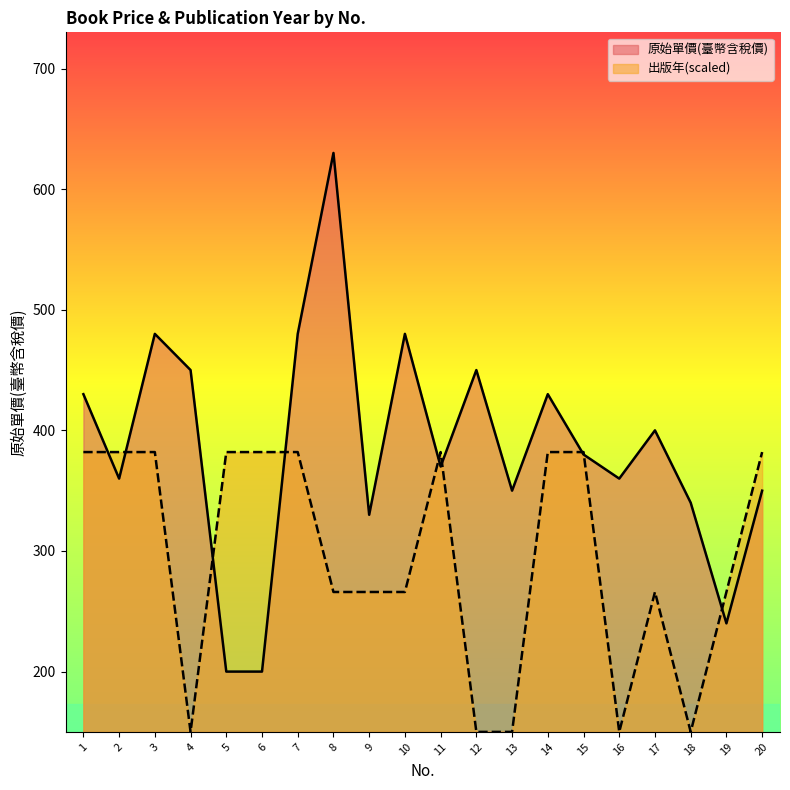

What is the minimum value for 原始單價(臺幣含稅價)?

200.0